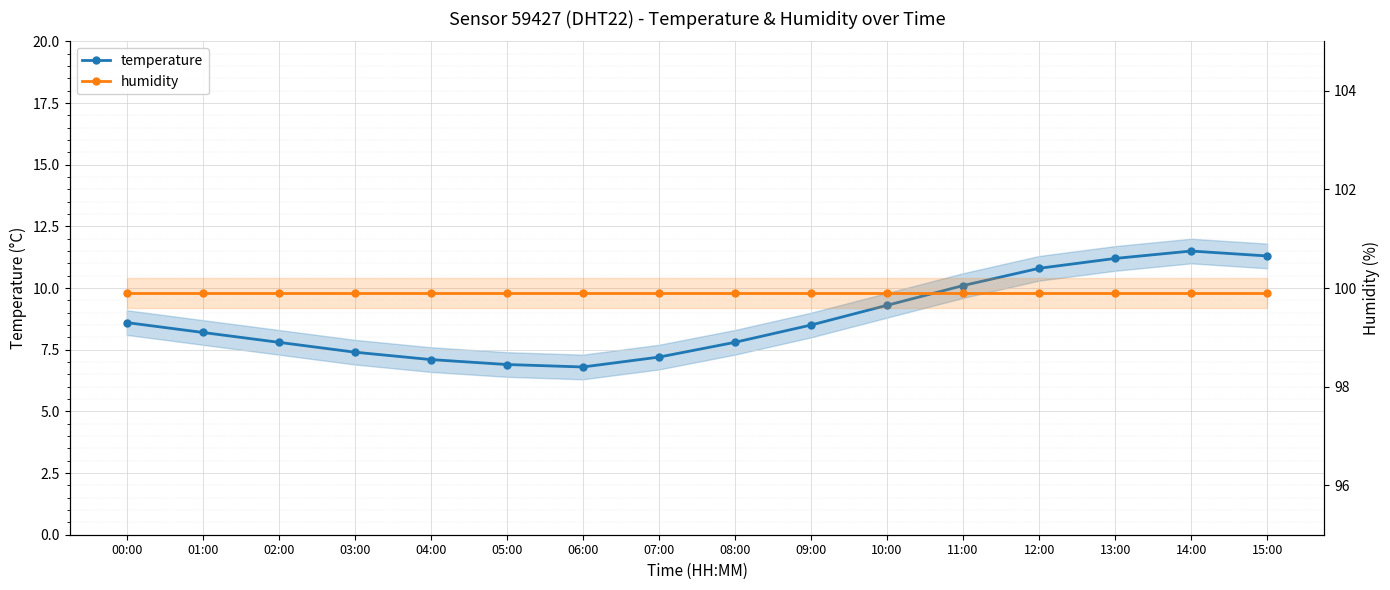

What is the greatest value displayed?

99.9